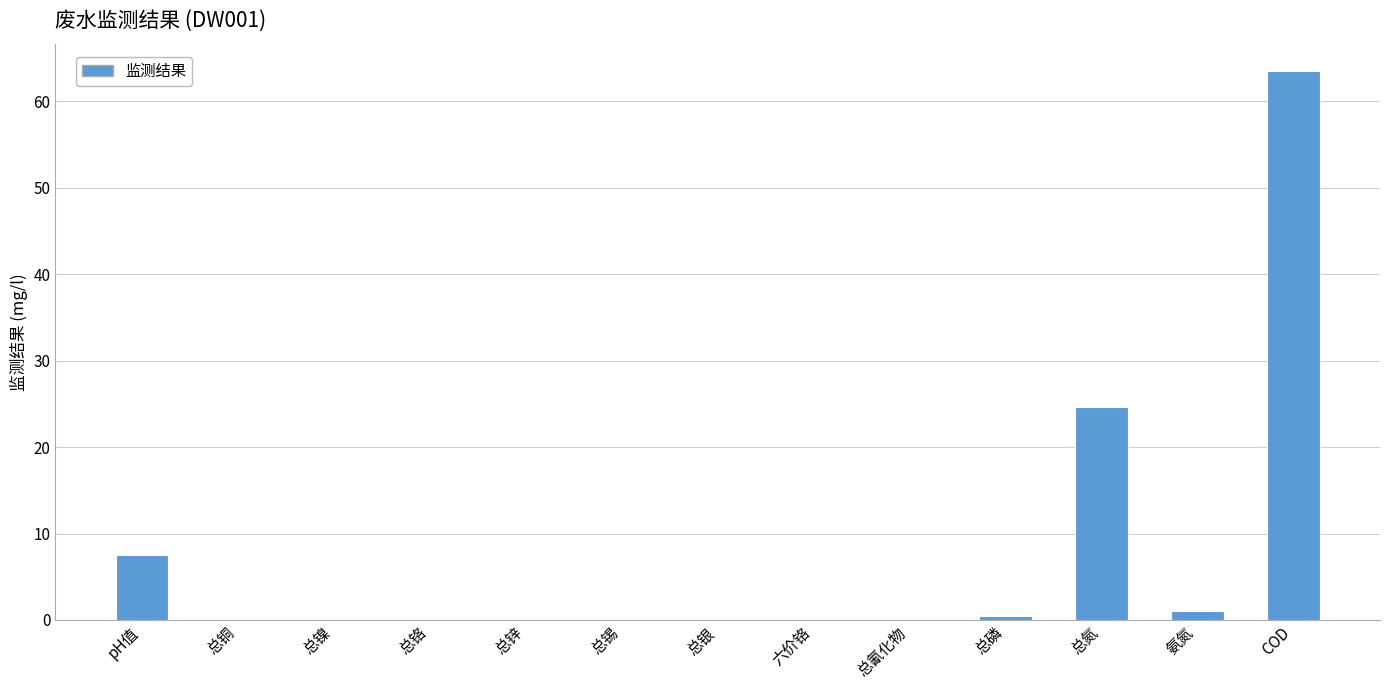

Between 氨氮 and 总氮, which is larger?

总氮